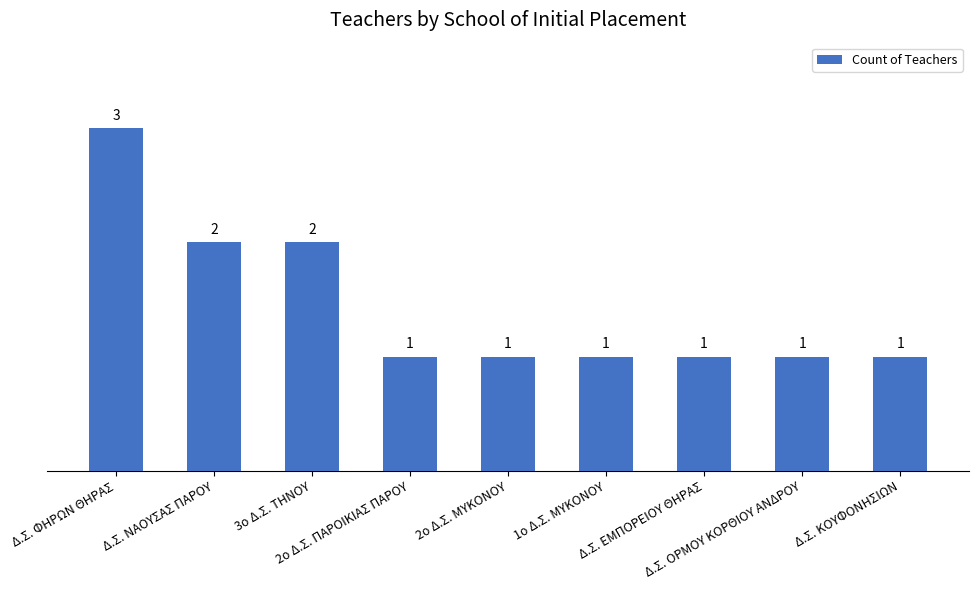

What is the difference between the second highest and second lowest values?

1